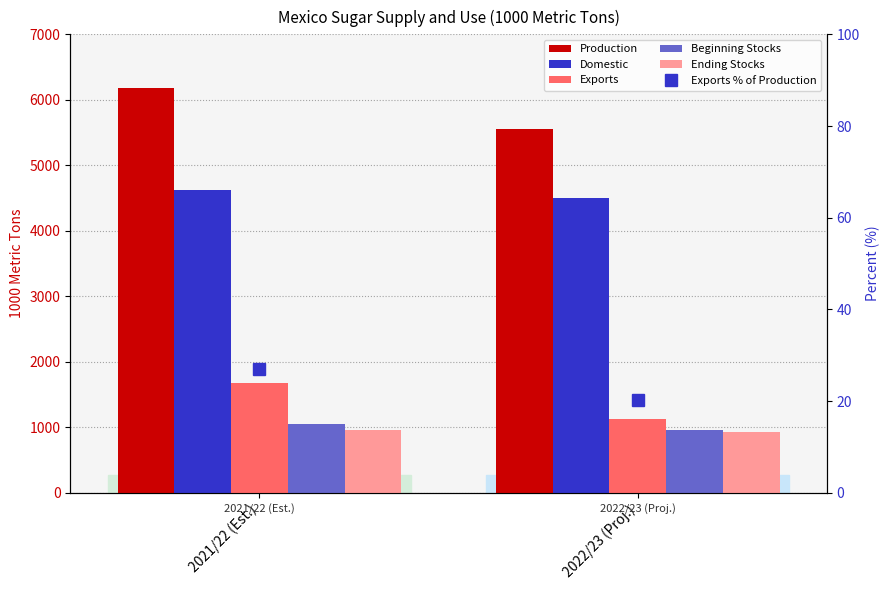

What is the label of the 1st bar from the right?

2022/23 (Proj.)